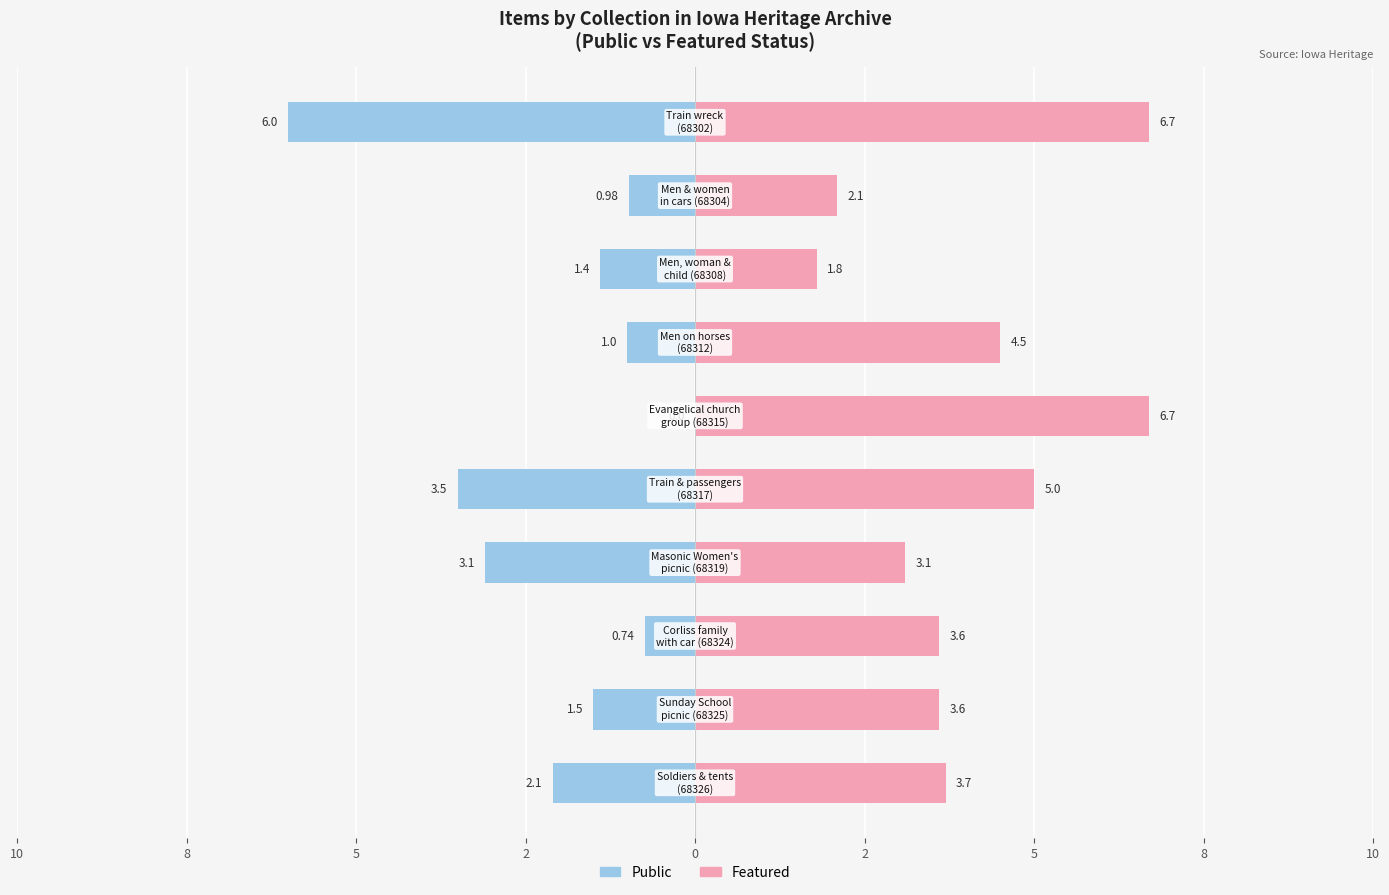

What is the label of the 7th bar from the right?

2